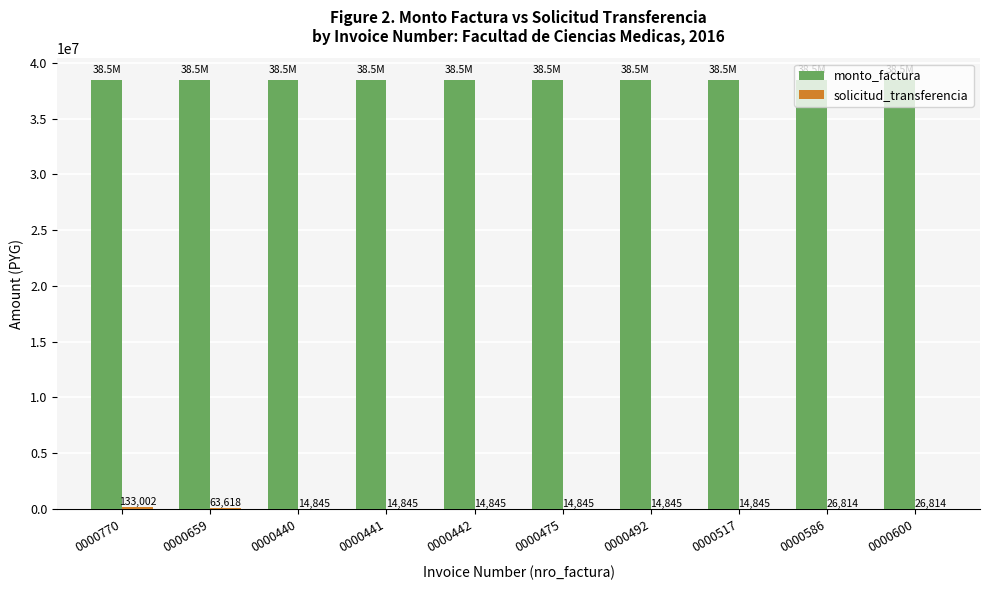

What value does the monto_factura series have at 0000600?

38500000